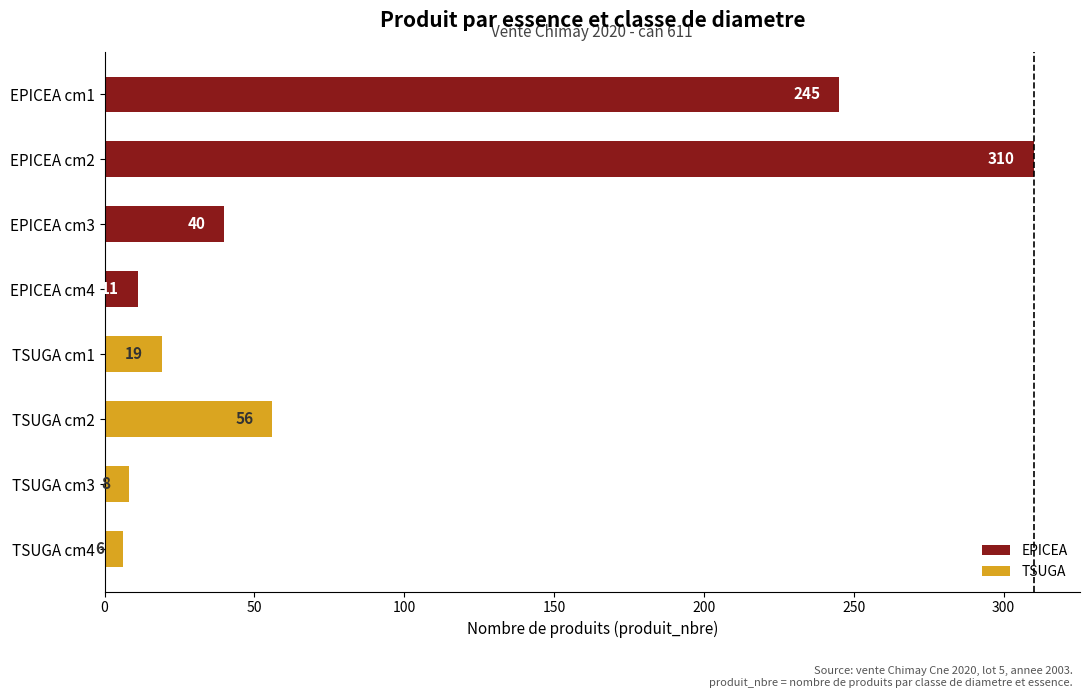

Reading top to bottom, transcribe all the data shown in this chart.

245	310	40	11	19	56	8	6